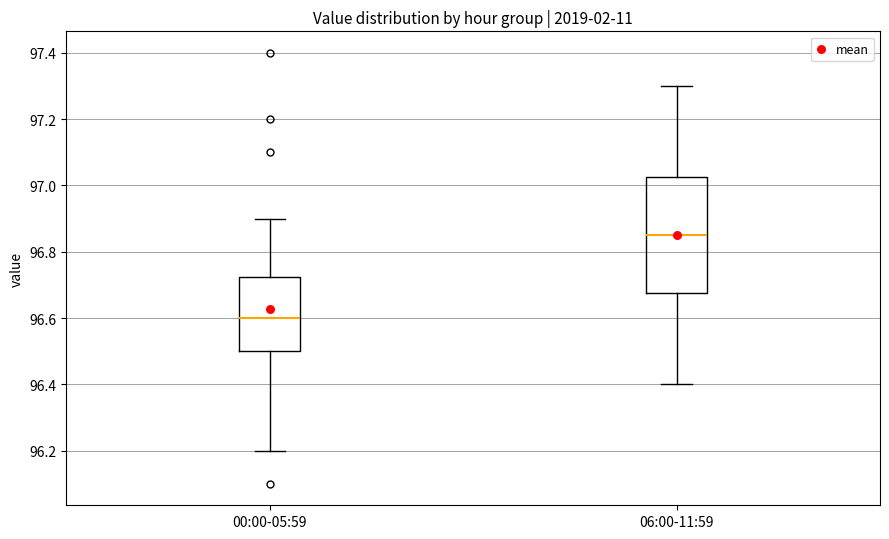

Which box is the tallest, from its lower edge to its upper edge?

06:00-11:59